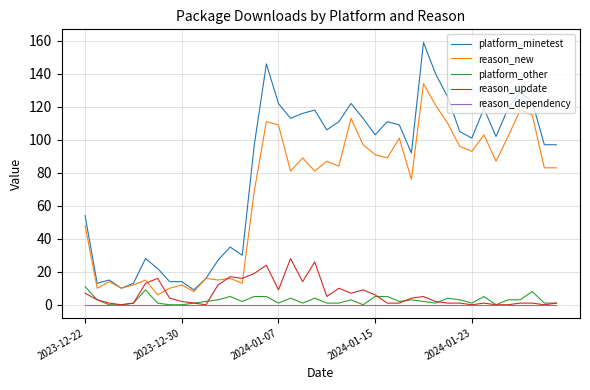

How many distinct data groups are displayed?

5